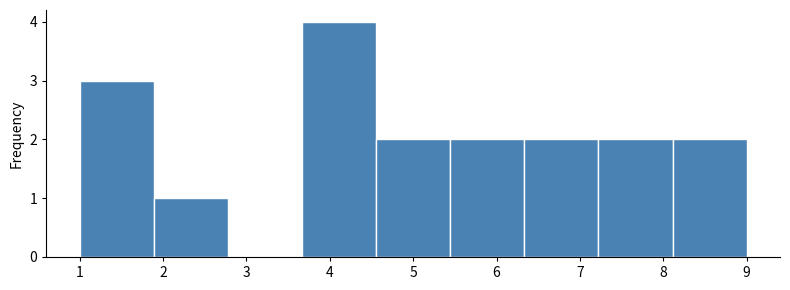

Which range on the x-axis has the tallest bar?

3.7 to 4.6